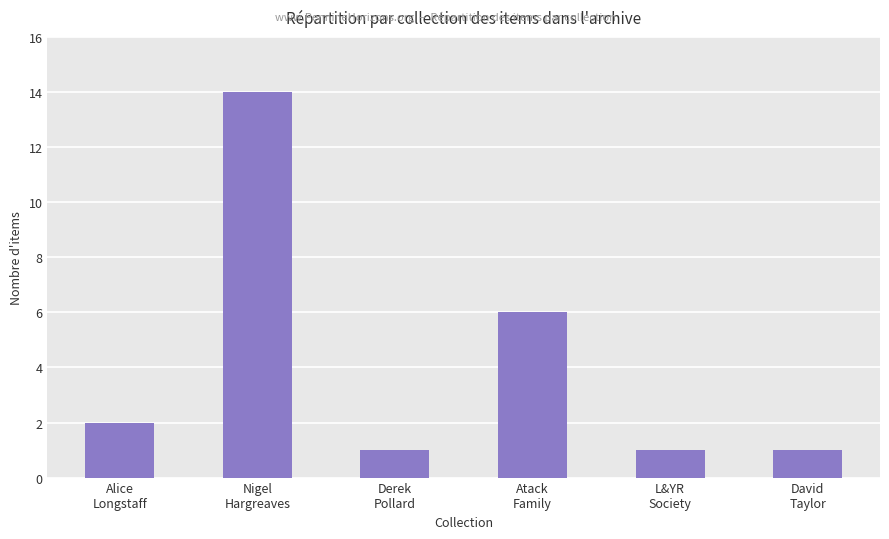

What is the sum of all values?

25